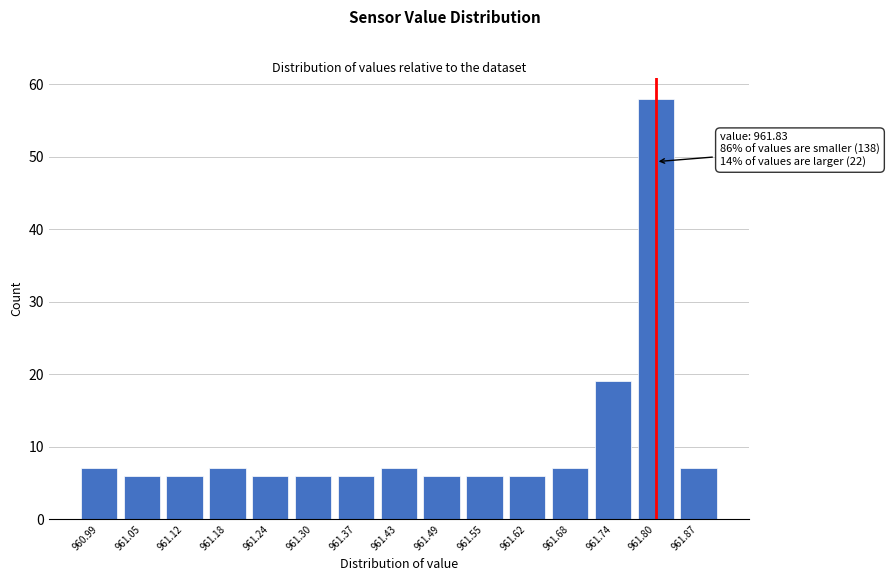

Reading left to right, transcribe all the data shown in this chart.

960.99=7	961.05=6	961.12=6	961.18=7	961.24=6	961.30=6	961.37=6	961.43=7	961.49=6	961.55=6	961.62=6	961.68=7	961.74=19	961.80=58	961.87=7